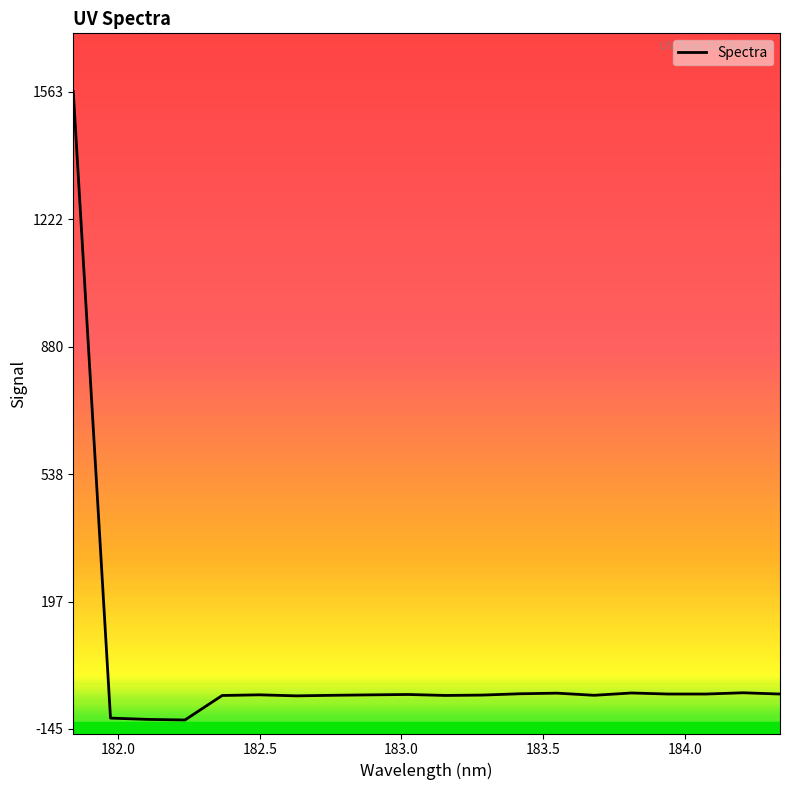

What is the minimum value shown in the chart?

-120.9